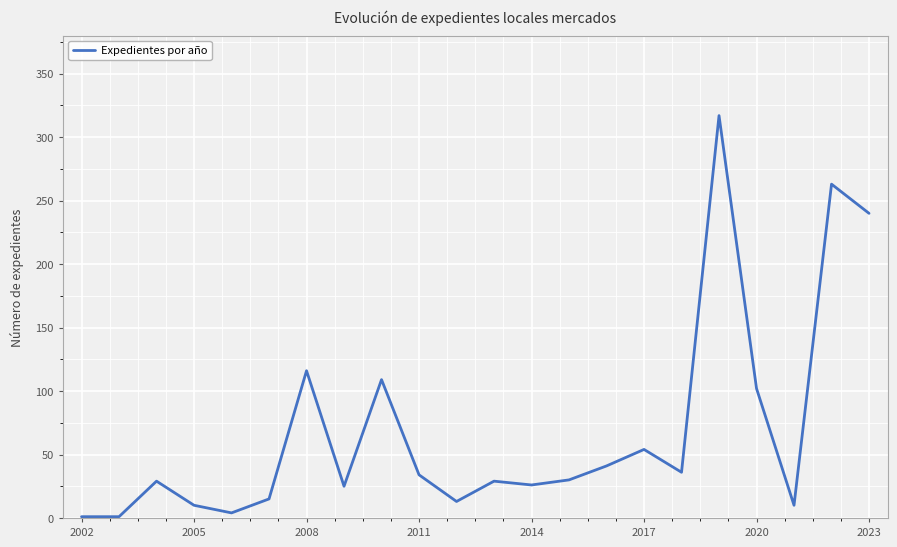

What is the greatest value displayed?

317